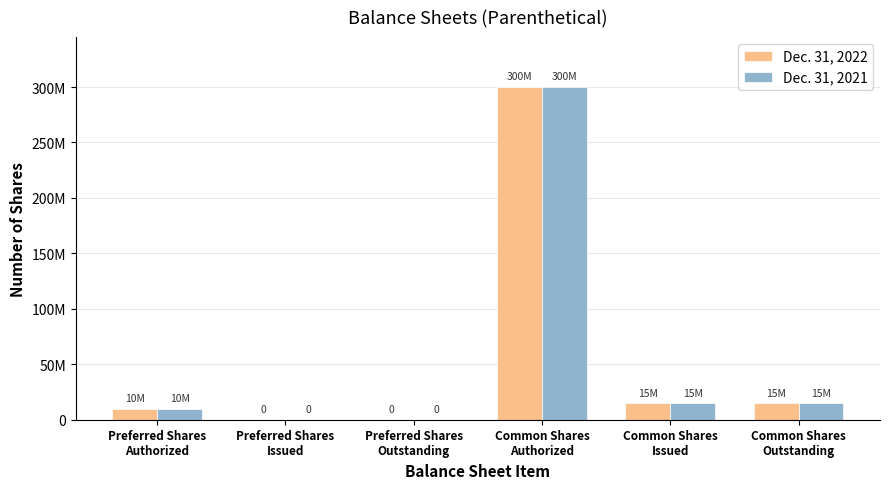

What is the average value of the Dec. 31, 2021 series?

56568838